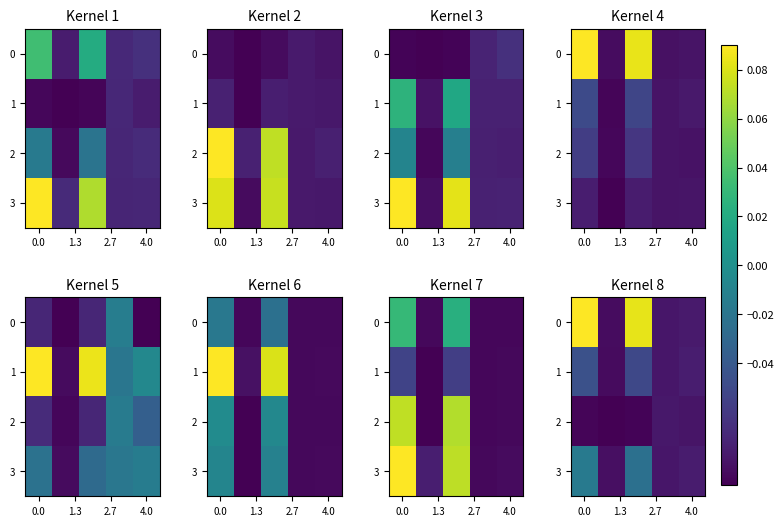

The 0 series shows 0.1 at 0.0. True or false?

False